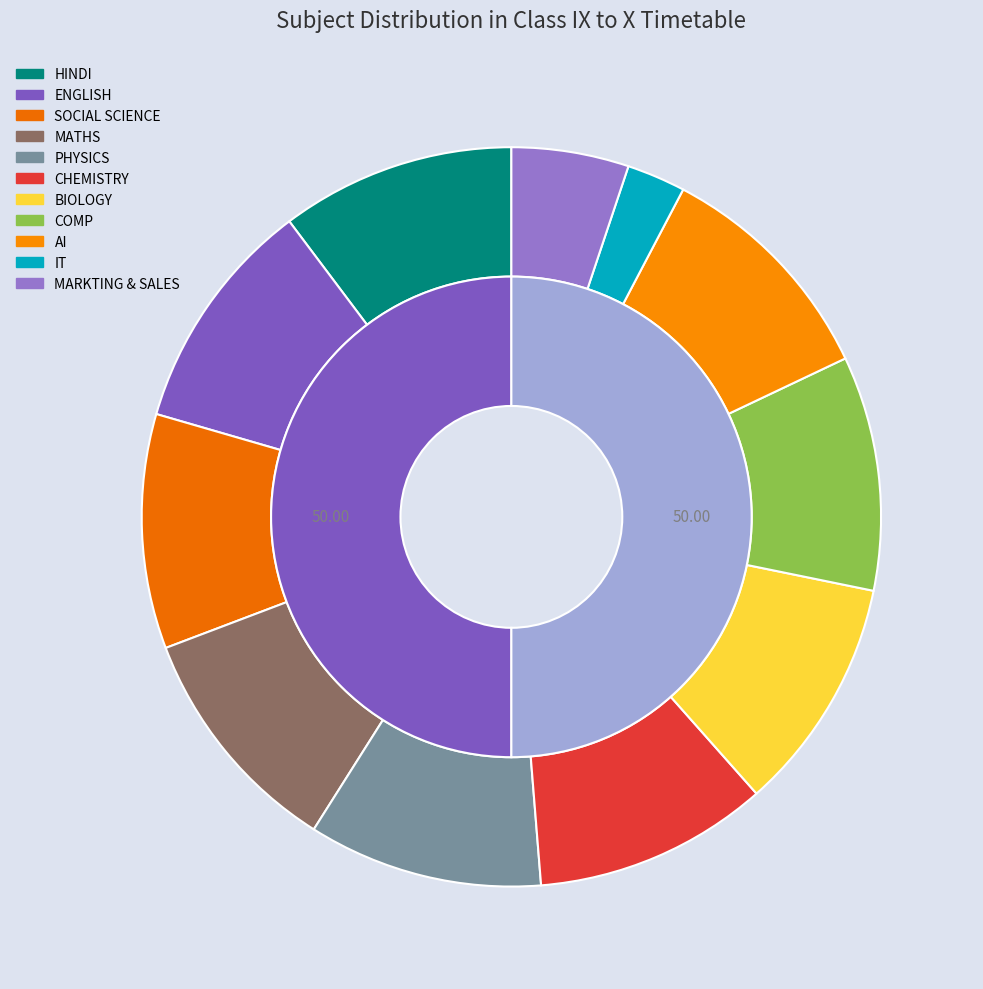

To the nearest percent, what is the average slice percentage?

9%